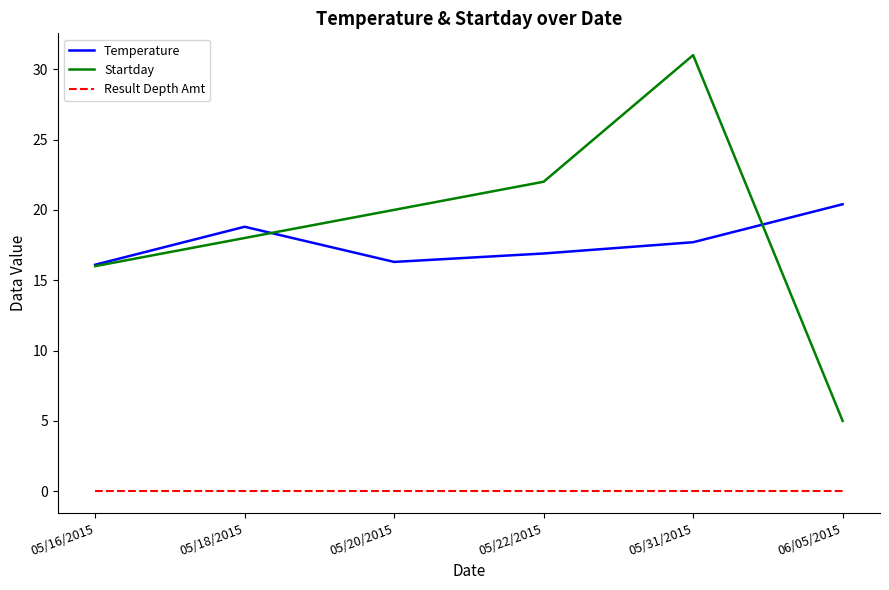

In Startday, how many points are higher than both neighbors (excluding endpoints)?

1